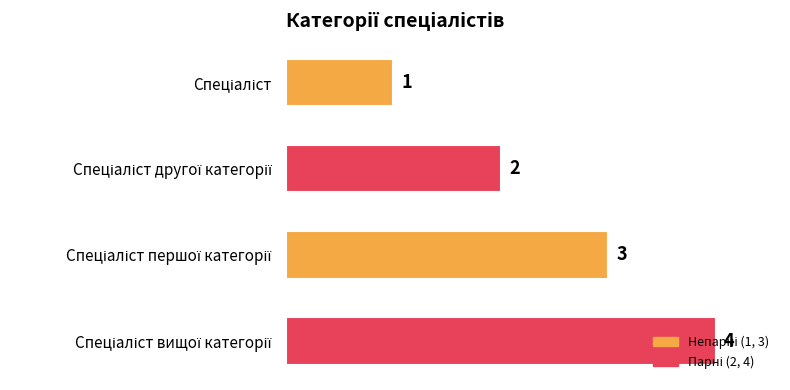

Are the bars horizontal?

Yes